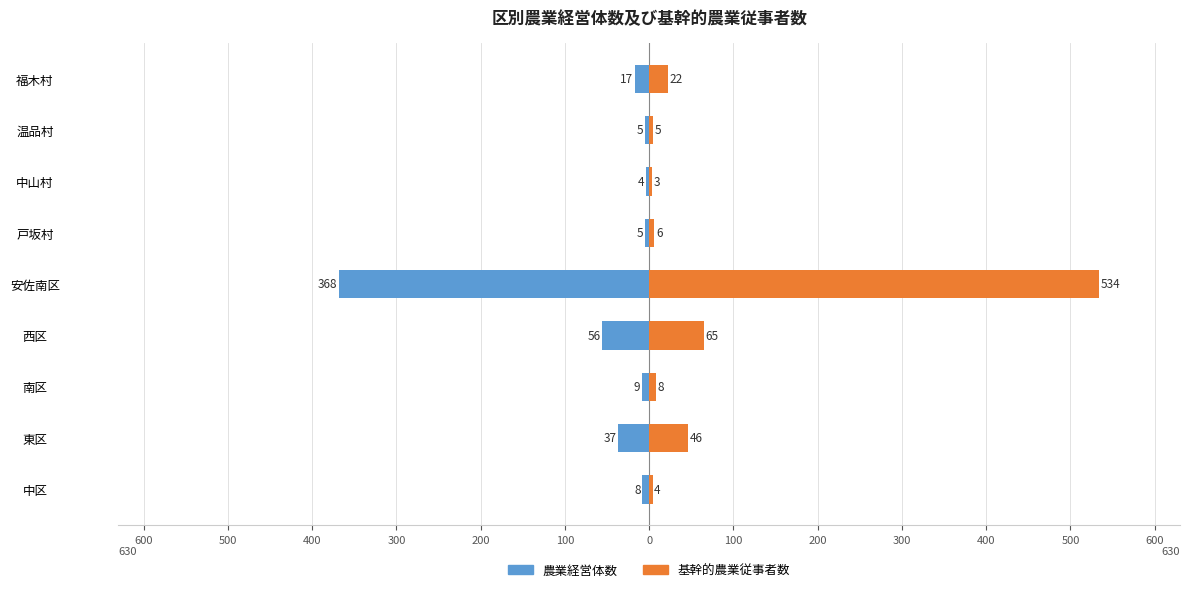

What is the lowest value of the 農業経営体数 series?

-368